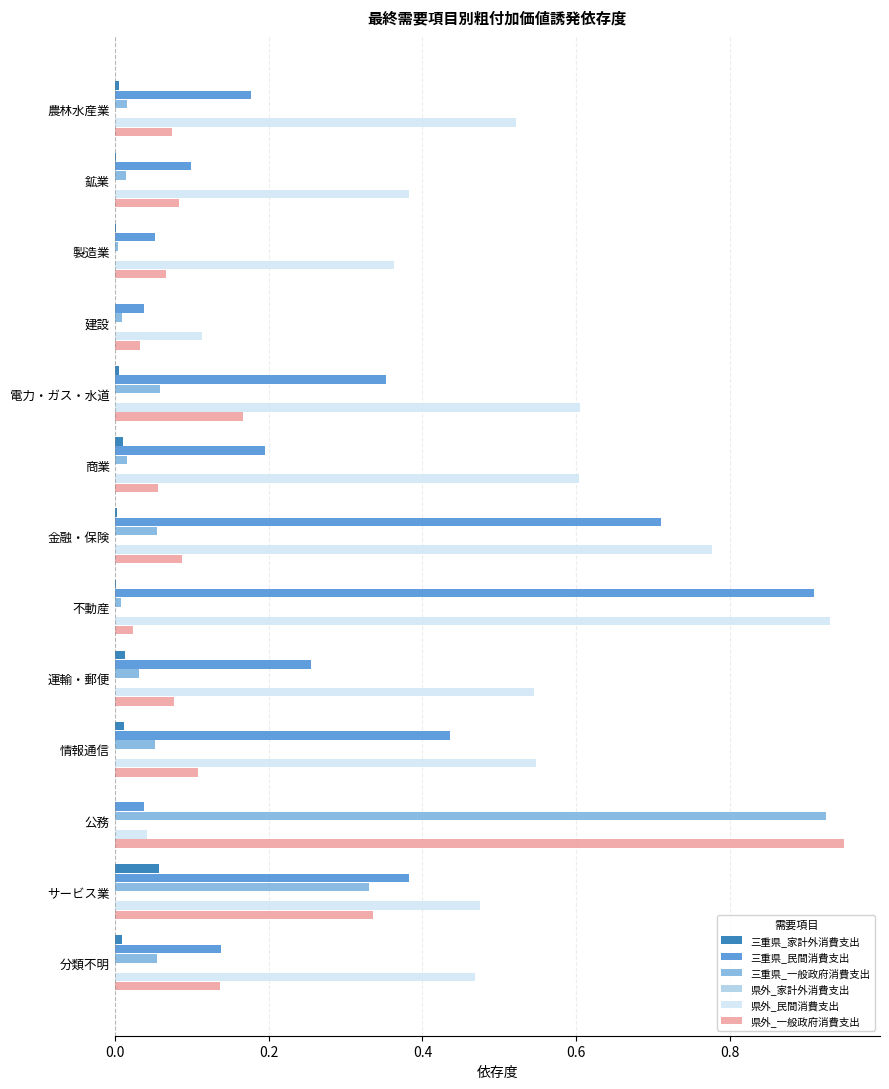

Is the value of 県外_民間消費支出 at 商業 greater than the value of 三重県_民間消費支出 at 鉱業?

Yes